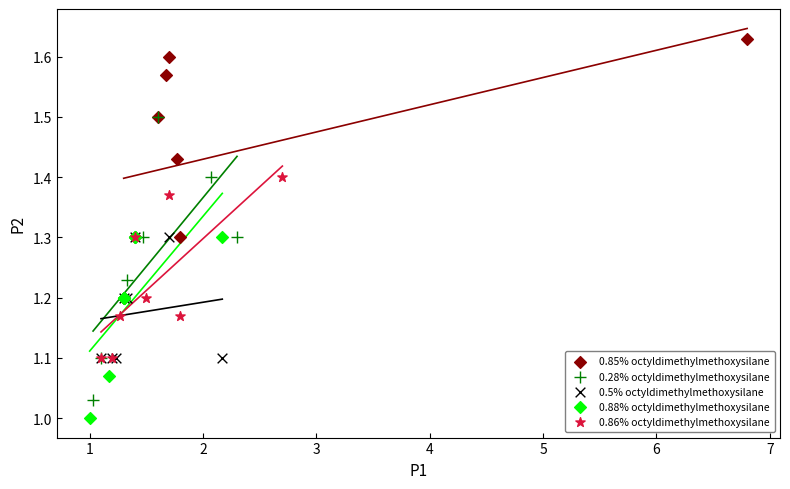

Which series has the largest Y range (max minus min)?

0.28% octyldimethylmethoxysilane